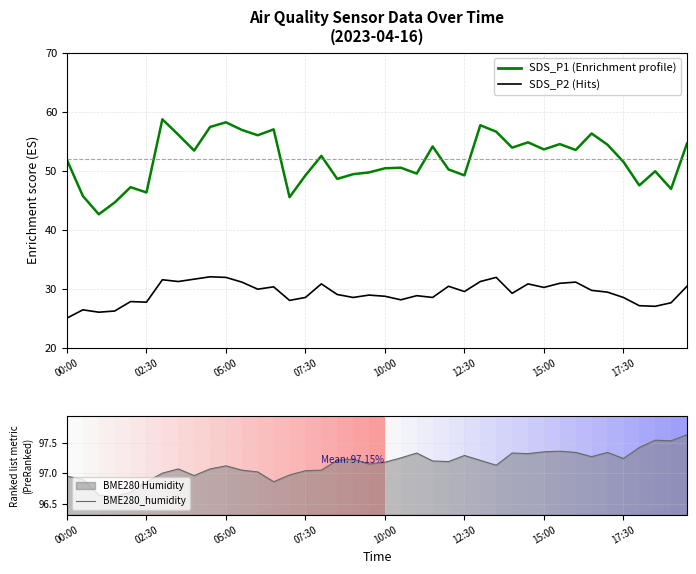

True or false: SDS_P2 and SDS_P1 cross at least once.

False